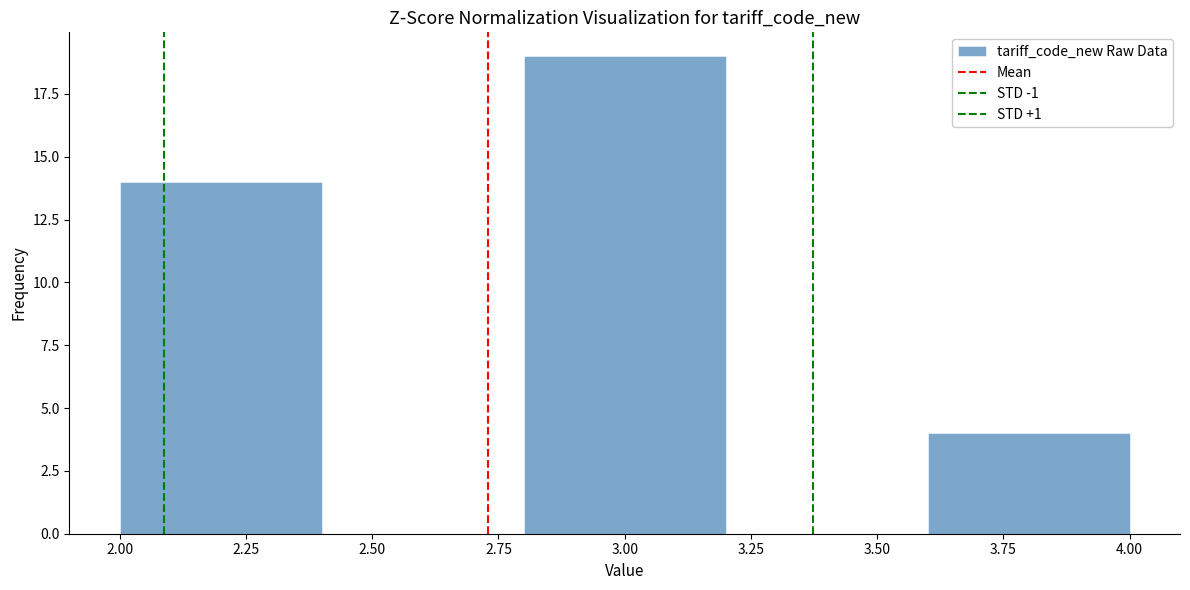

Reading left to right, list every bar in this chart as the range it spans on the x-axis followed by its height. The values are not printed on the chart, so give them approximately, as read against the axis.

2.0 to 2.4: 14
2.4 to 2.8: 0
2.8 to 3.2: 19
3.2 to 3.6: 0
3.6 to 4.0: 4